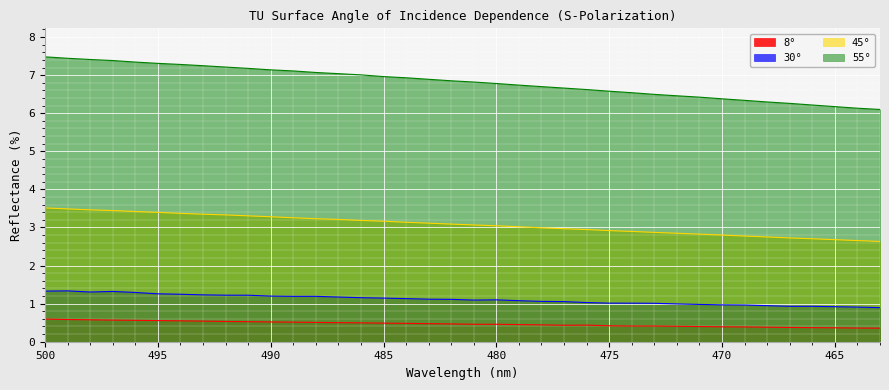

What is the spread (max minus min) of values at 475?

6.2